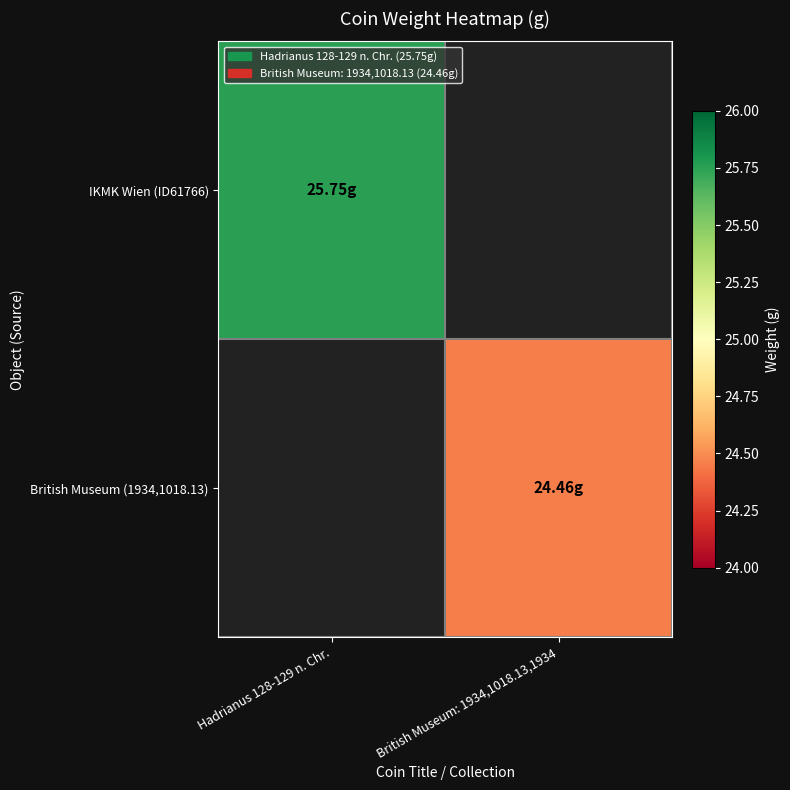

Reading left to right, transcribe all the data shown in this chart.

IKMK Wien (ID61766): Hadrianus 128-129 n. Chr.=25.8	British Museum: 1934,1018.13,1934=0.0
British Museum (1934,1018.13): Hadrianus 128-129 n. Chr.=0.0	British Museum: 1934,1018.13,1934=24.5